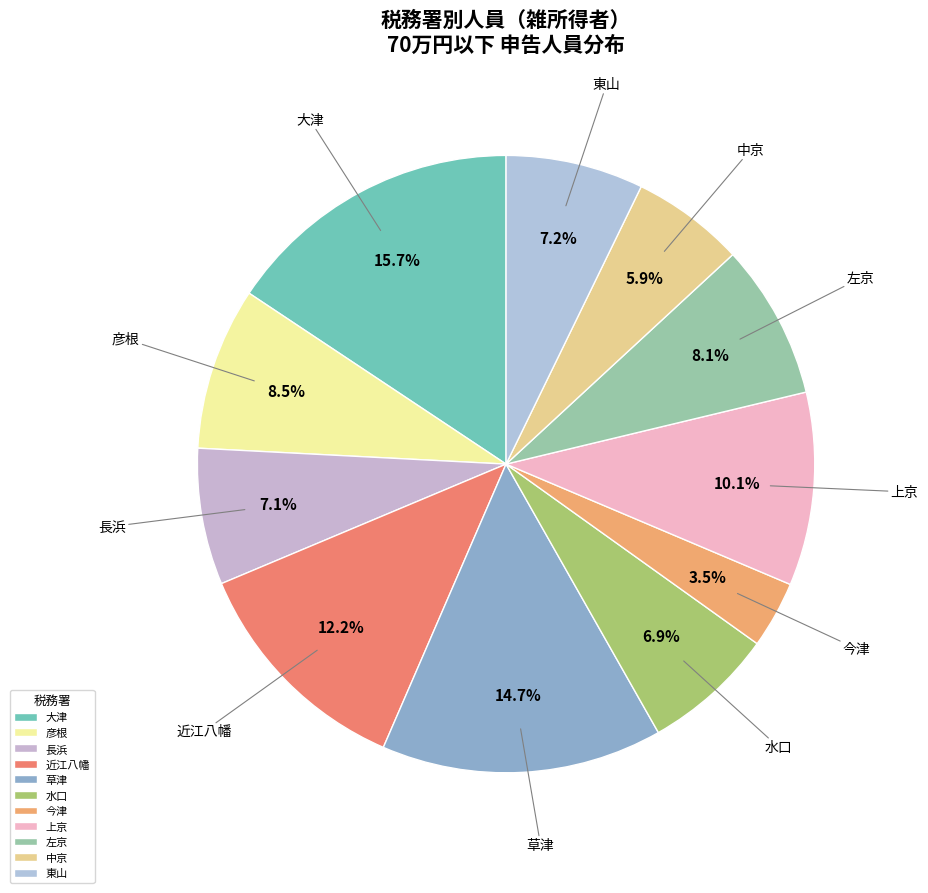

Is it true that 今津 is 4% of the pie?

True